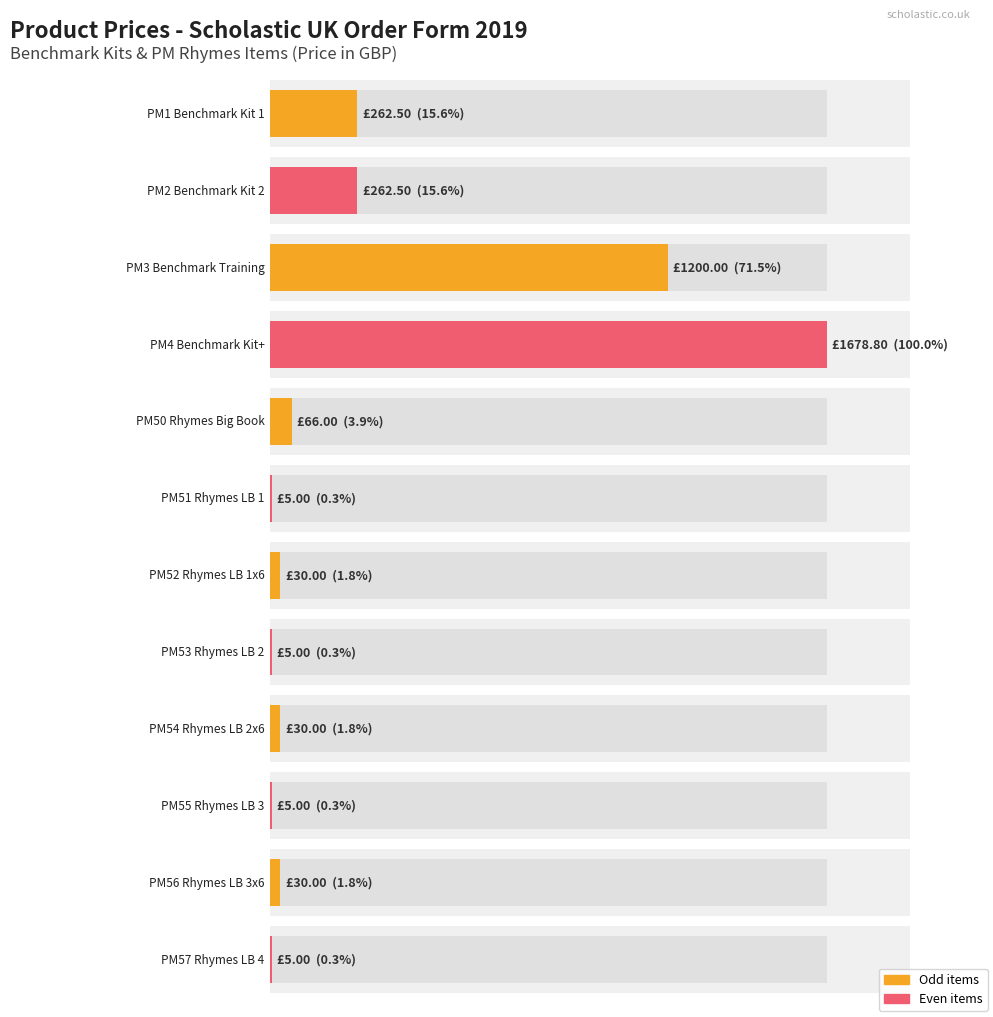

At which category is the sum across all series the highest?

PM4